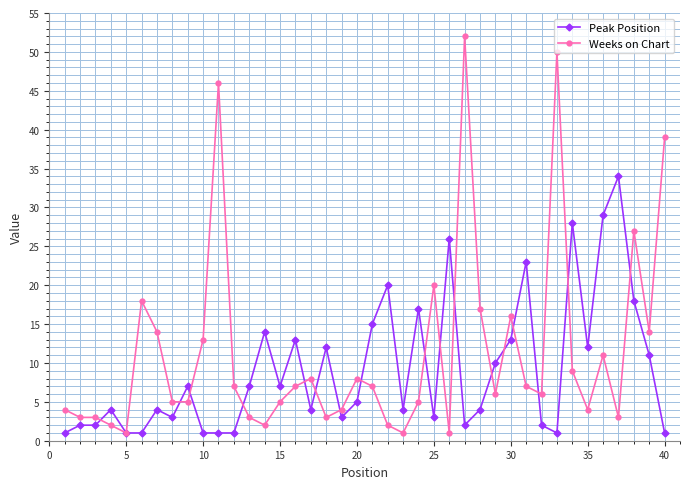

What is the maximum value shown in the chart?

52